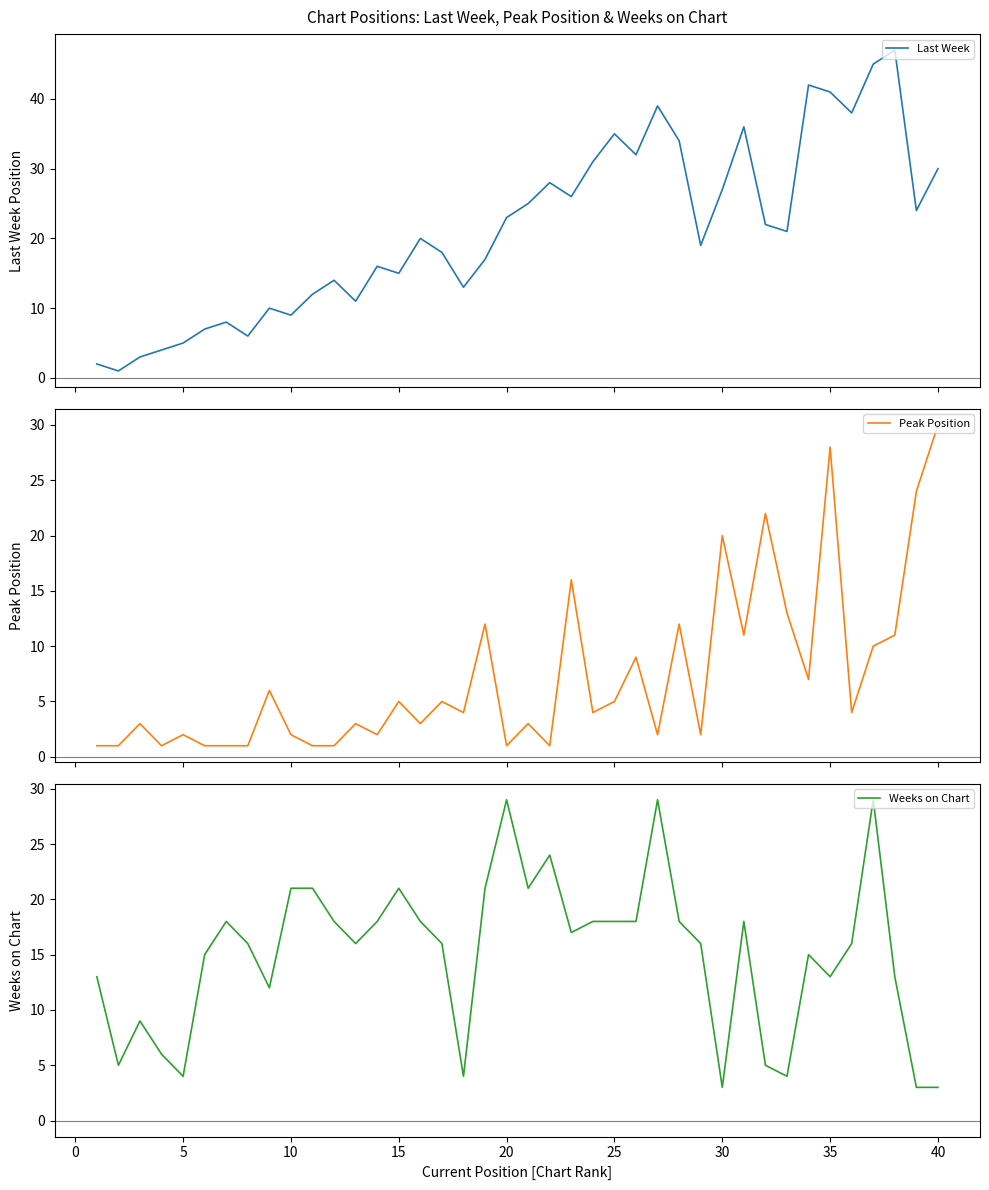

Rank the series by their maximum value, from lowest to highest.

Weeks on Chart, Peak Position, Last Week